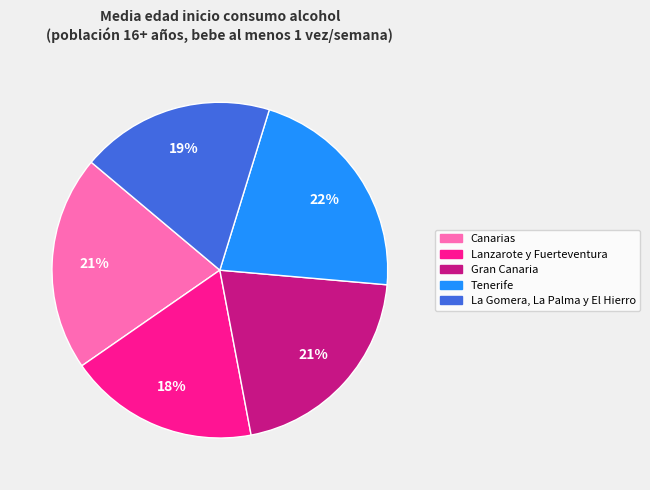

The Canarias slice represents 21% of the pie. True or false?

True